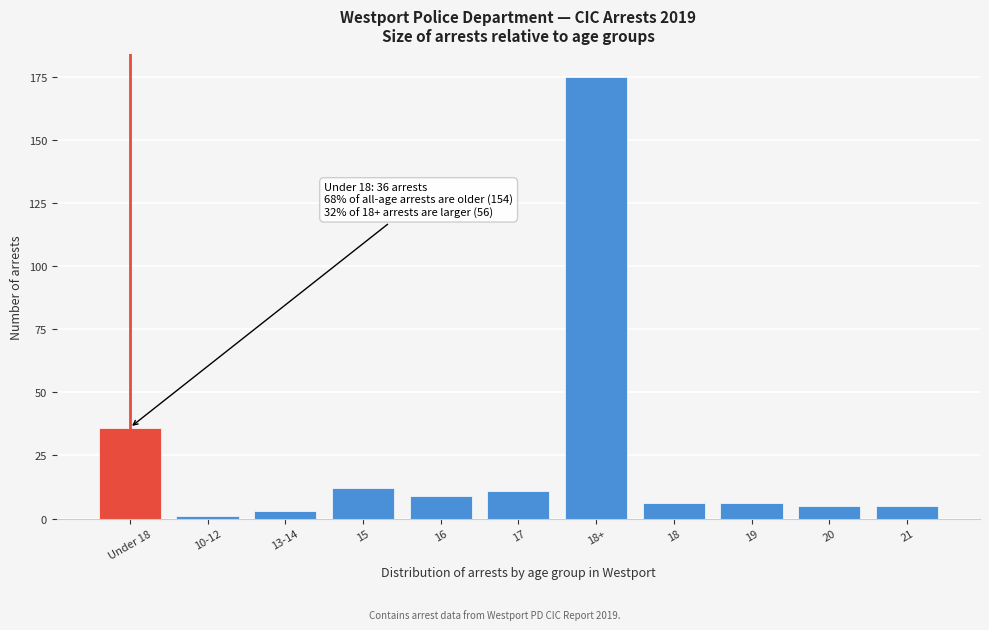

Reading right to left, transcribe all the data shown in this chart.

5	5	6	6	175	11	9	12	3	1	36